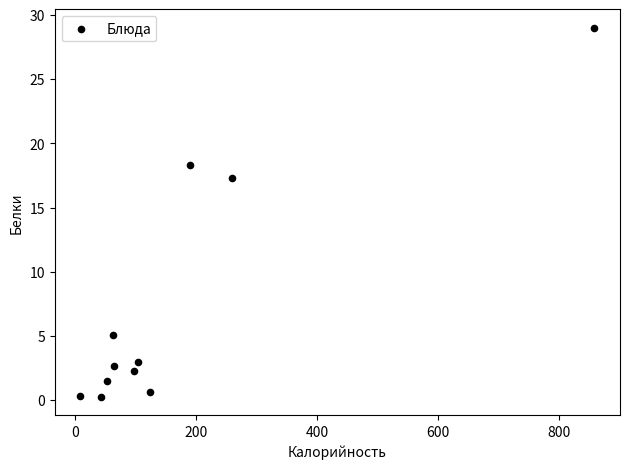

What is the average X value?

169.5